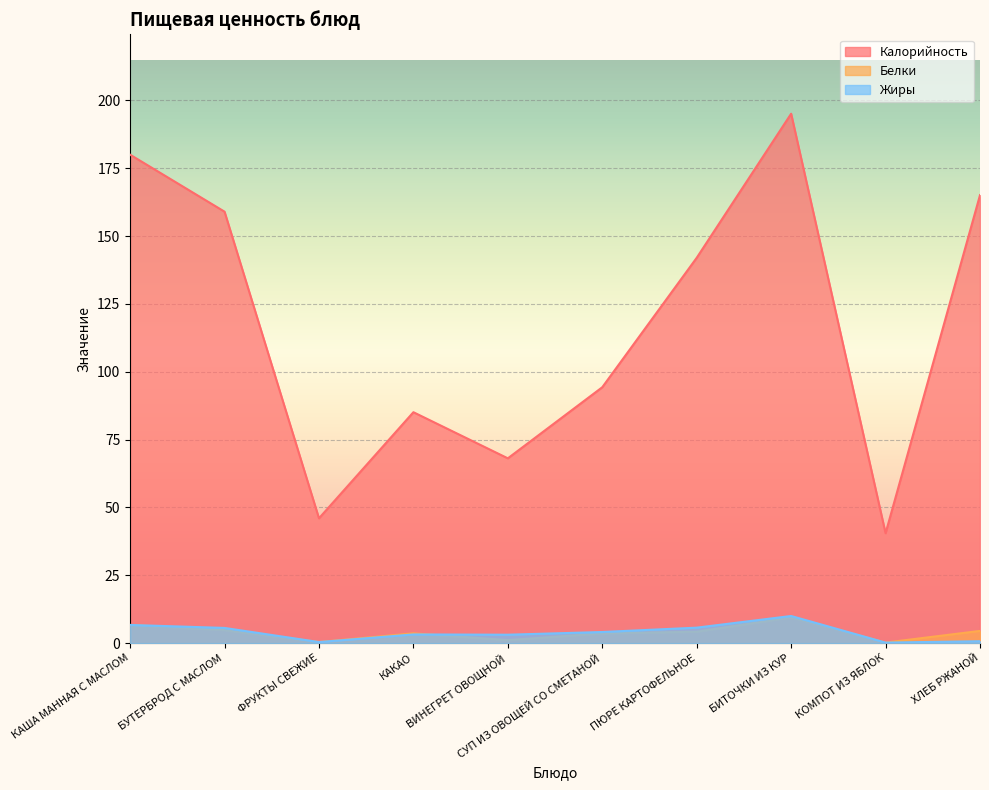

Where is the first local minimum for Жиры?

ФРУКТЫ СВЕЖИЕ